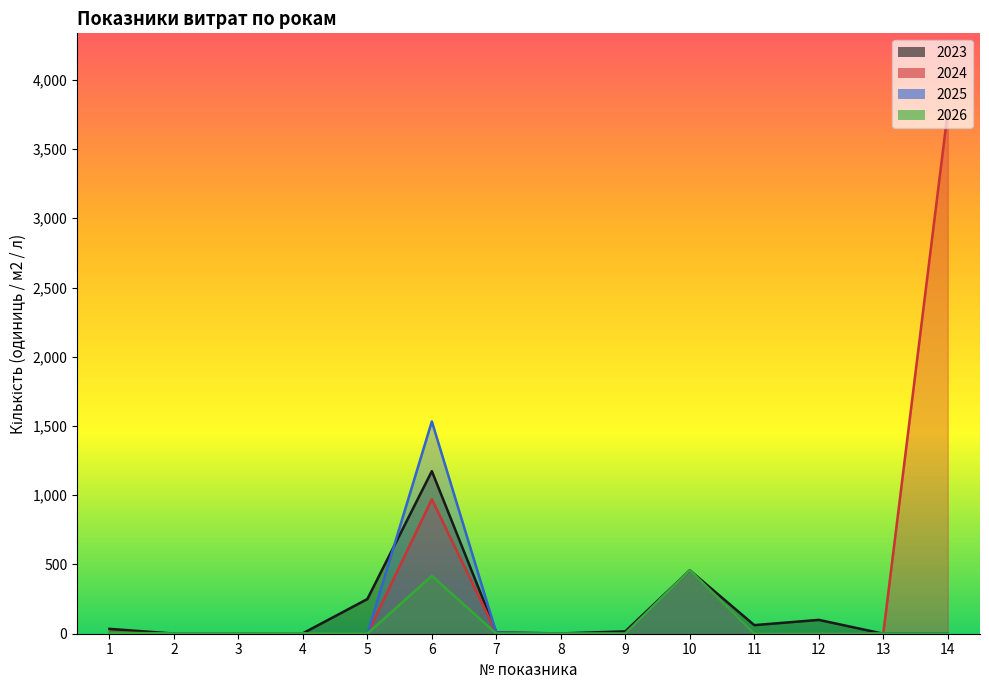

How many data points in 2026 are above 0?

6